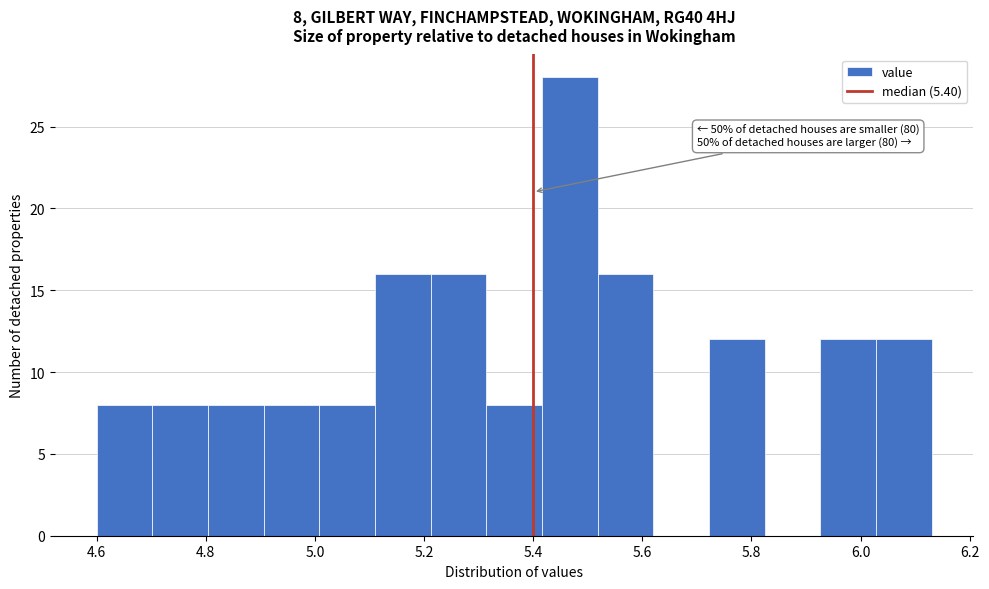

Which range on the x-axis has the tallest bar?

5.416 to 5.518